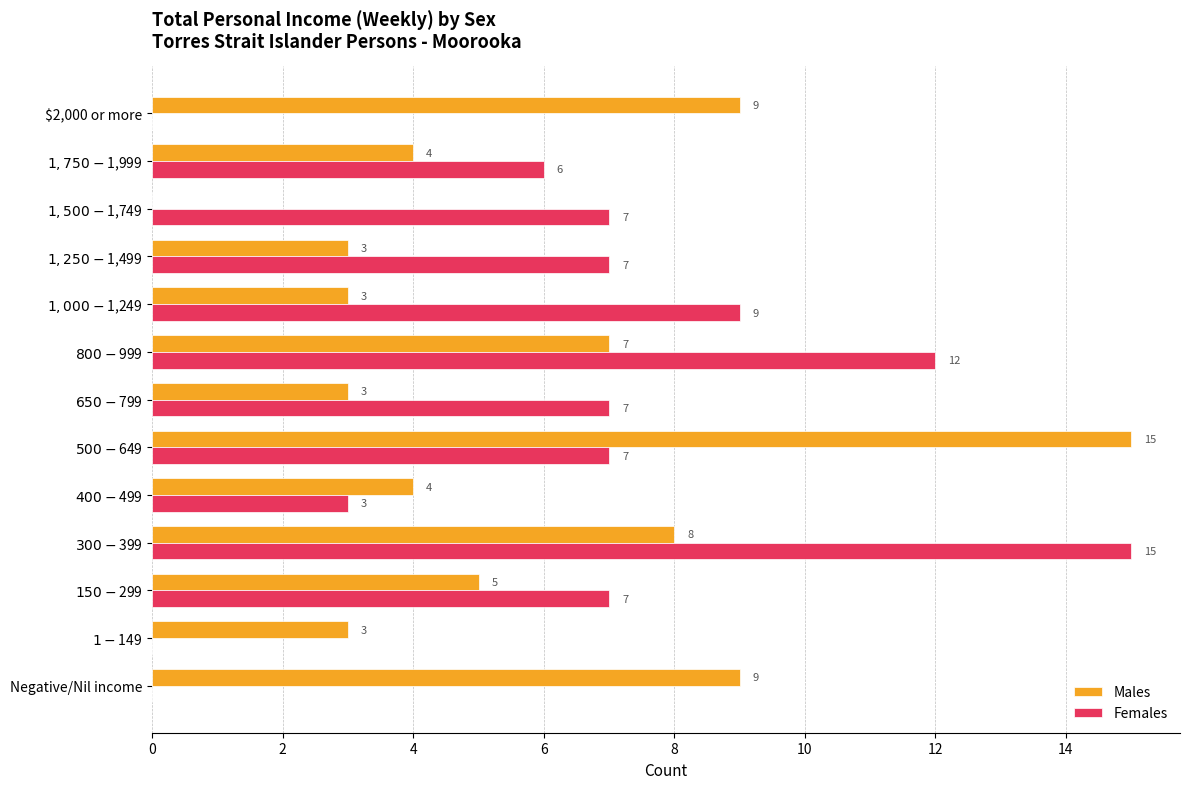

What is the maximum value shown in the chart?

15